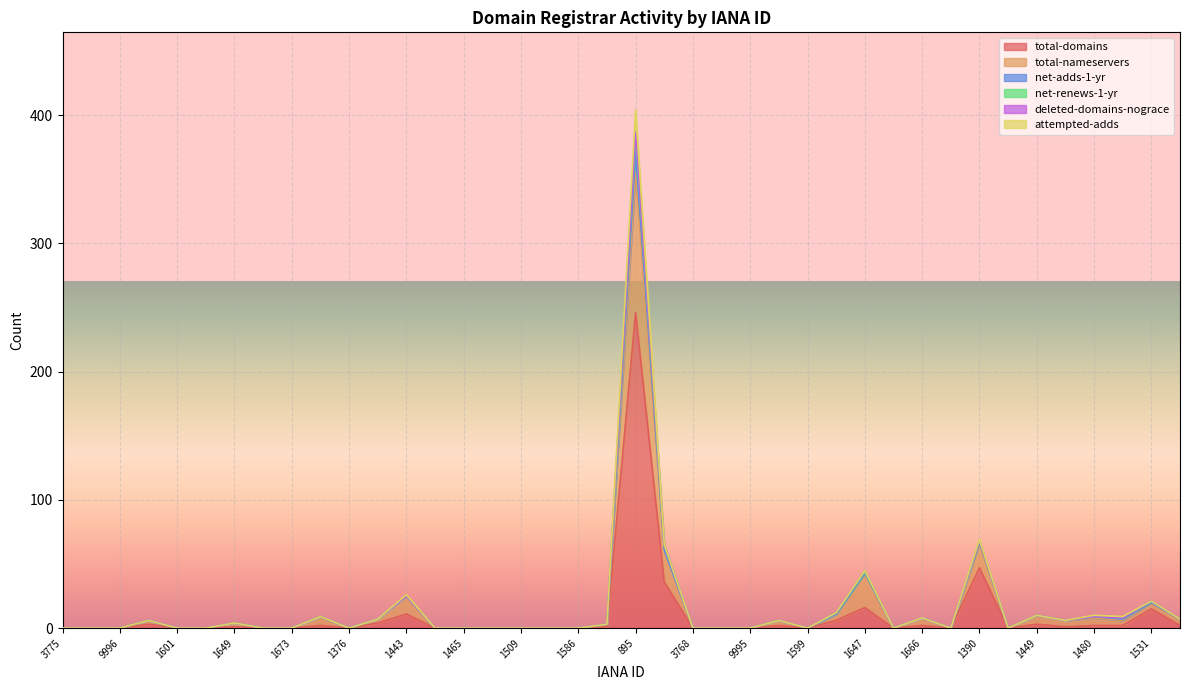

How many distinct data groups are displayed?

6